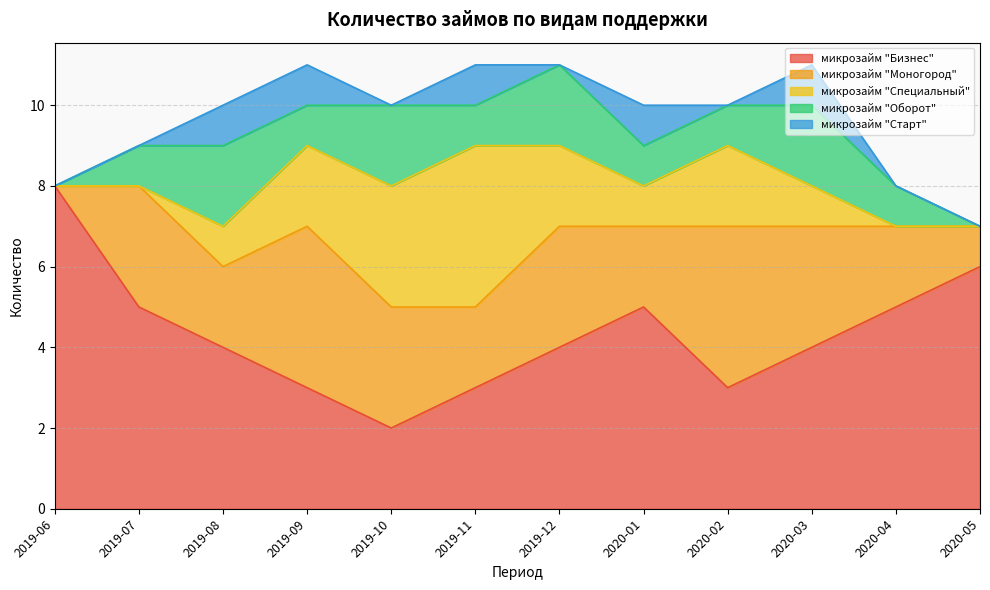

At which category does the chart reach its minimum across all series?

2019-06